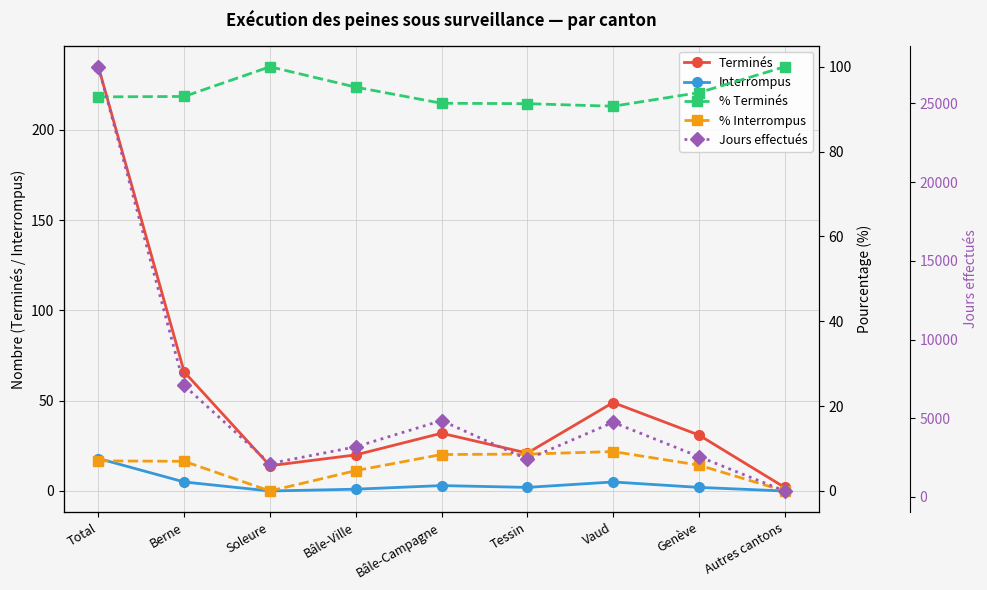

True or false: Interrompus has more than 0 points higher than both neighbors.

True